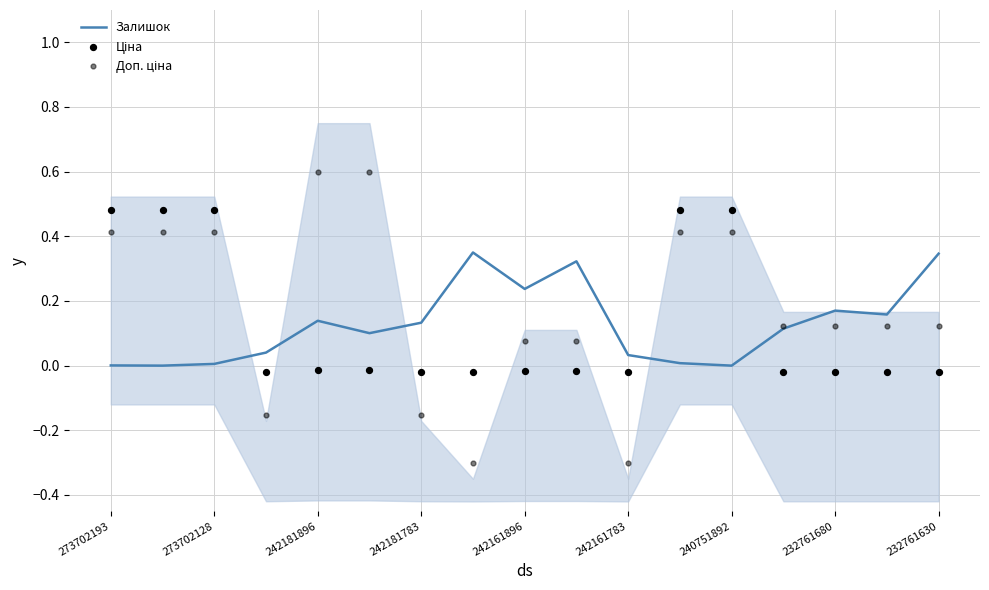

What is the total value across all series at 273702128?

0.9